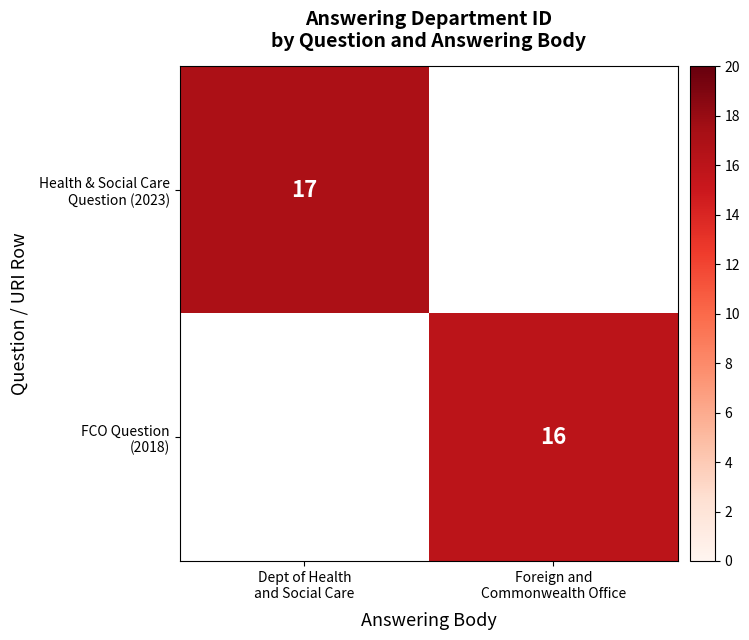

List the labels in order of Health & Social Care Question (2023) value, smallest first.

Foreign and Commonwealth Office, Dept of Health and Social Care